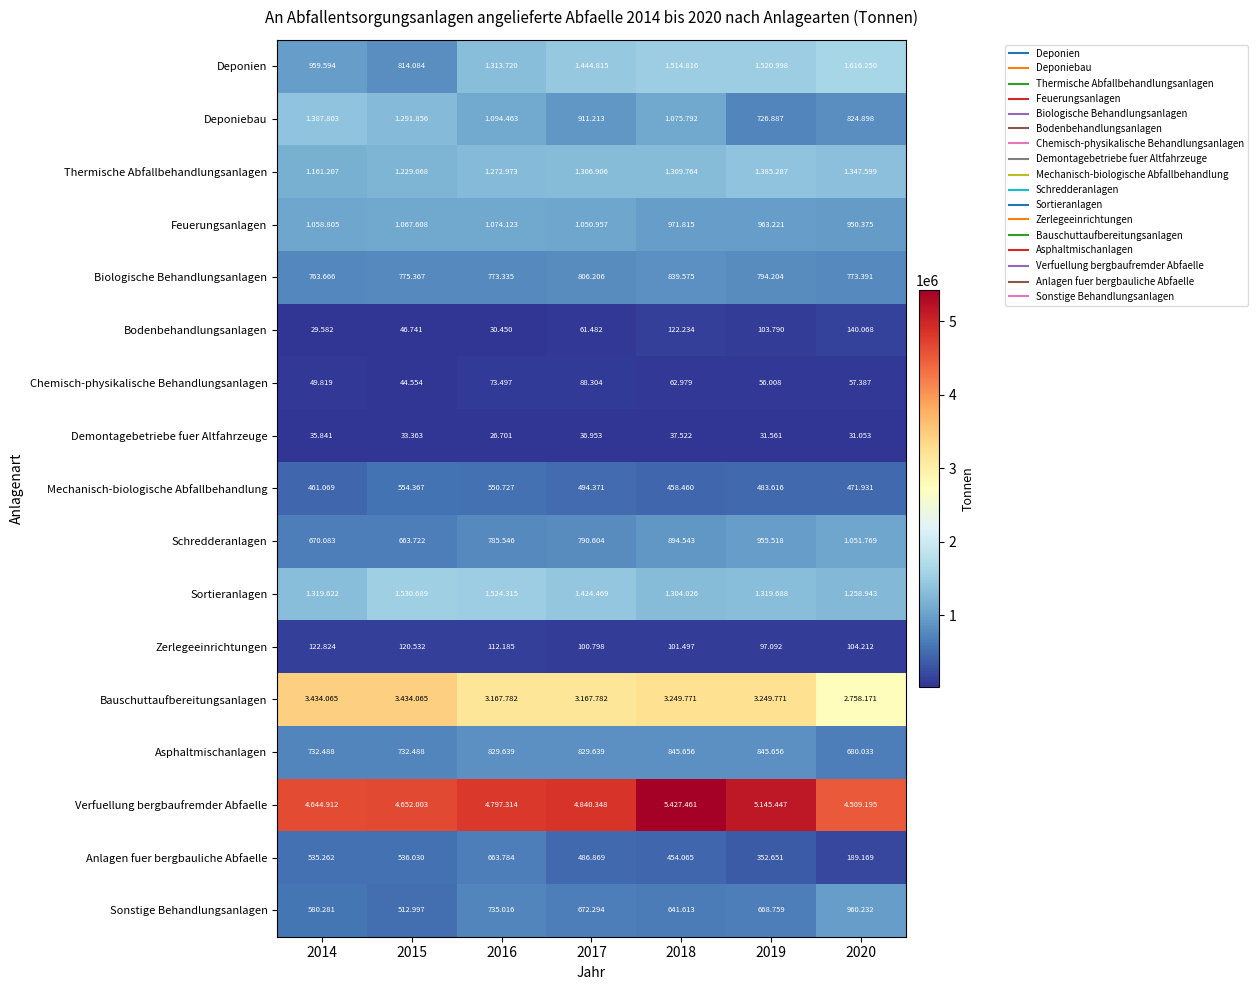

How many distinct data groups are displayed?

17